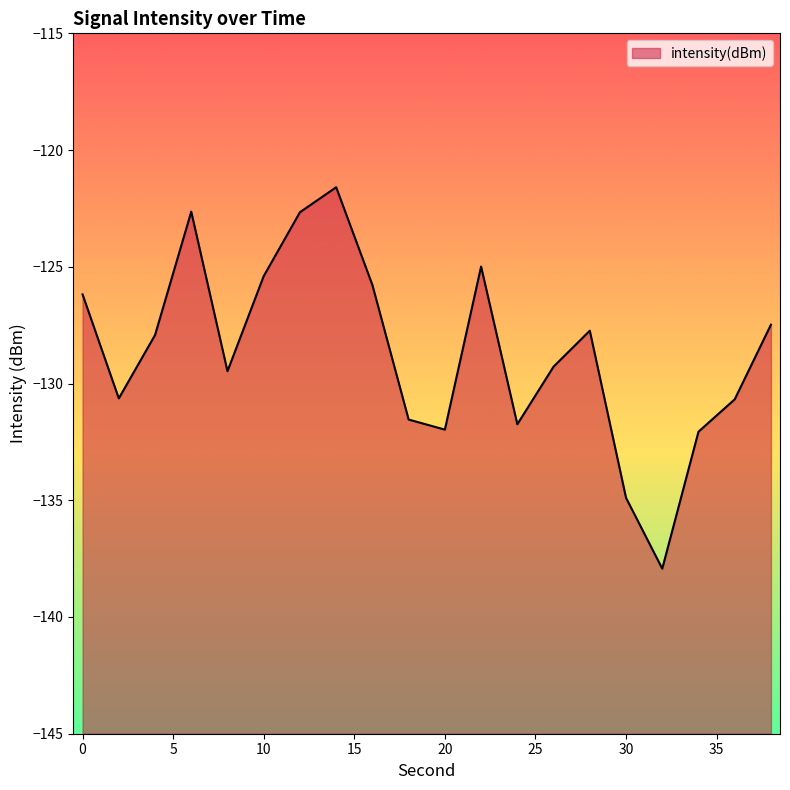

How many lines are shown in the chart?

1